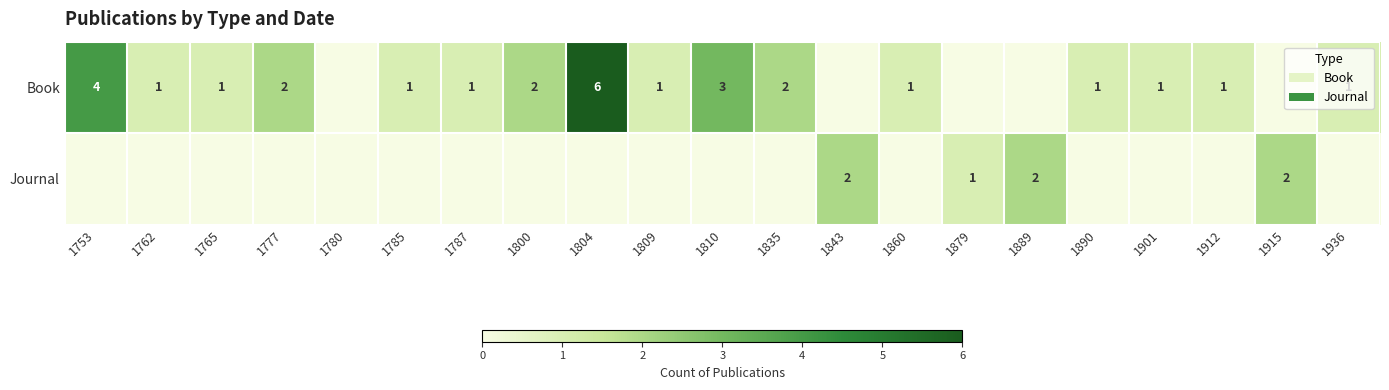

Is it true that Book equals 2 at 1809?

False